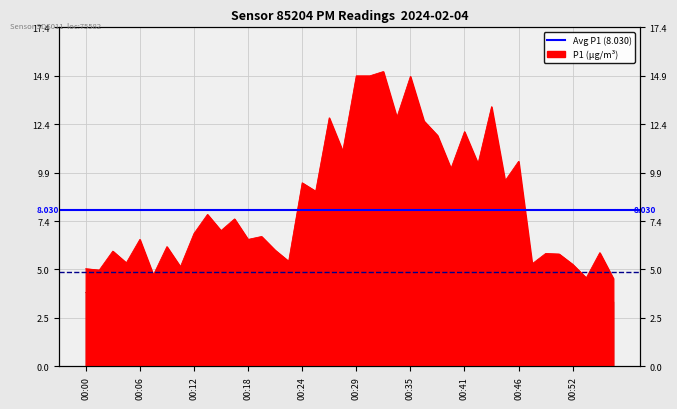

True or false: Avg P2 (4.82) has a value of 4.8 at 00:00.

True